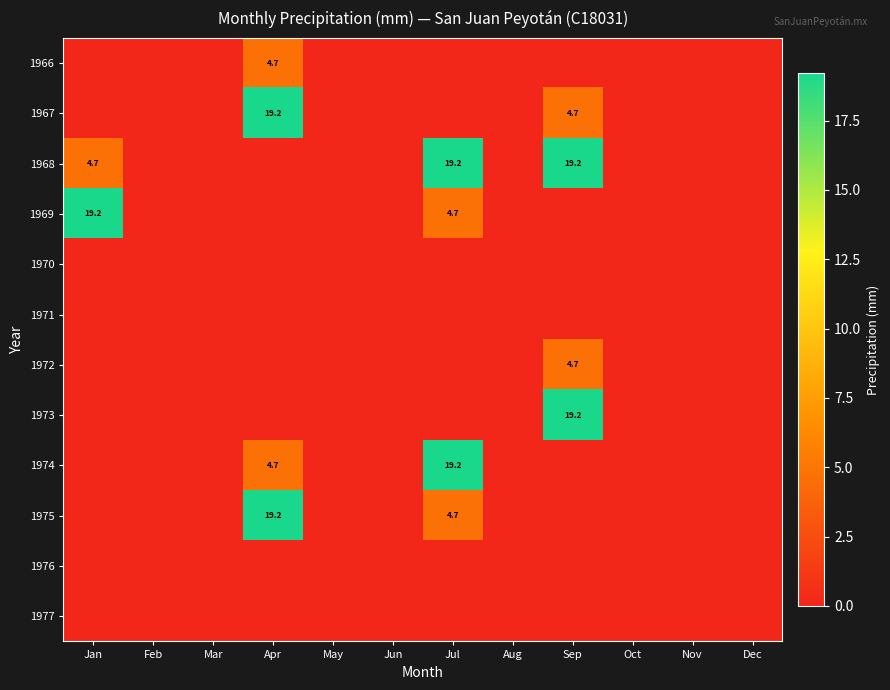

Is the value of 1968 at Jul greater than the value of 1972 at Sep?

Yes